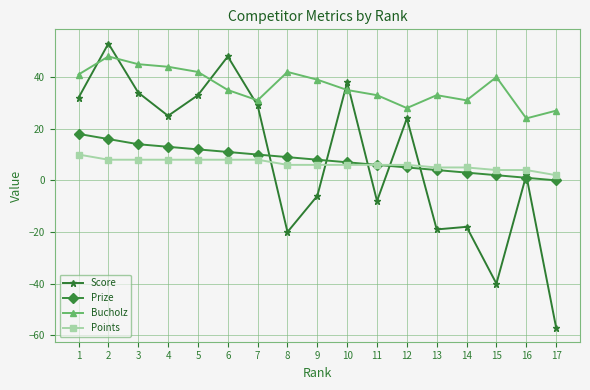

What is the maximum value shown in the chart?

53